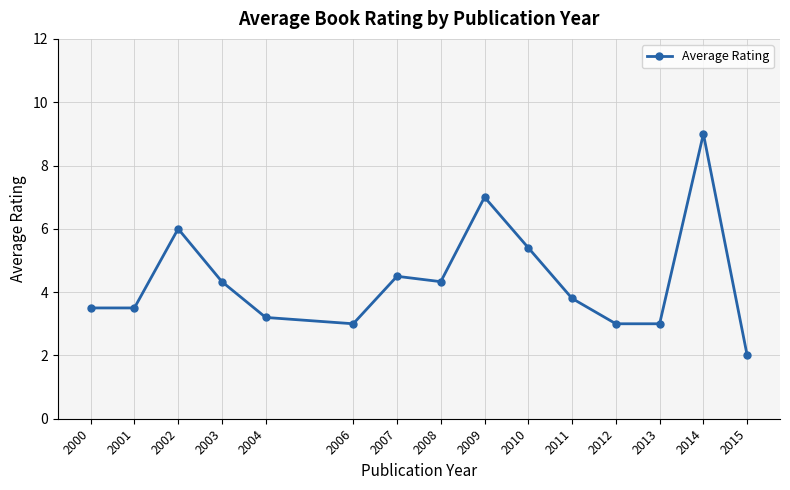

True or false: the data has more than 2 interior local peaks.

True